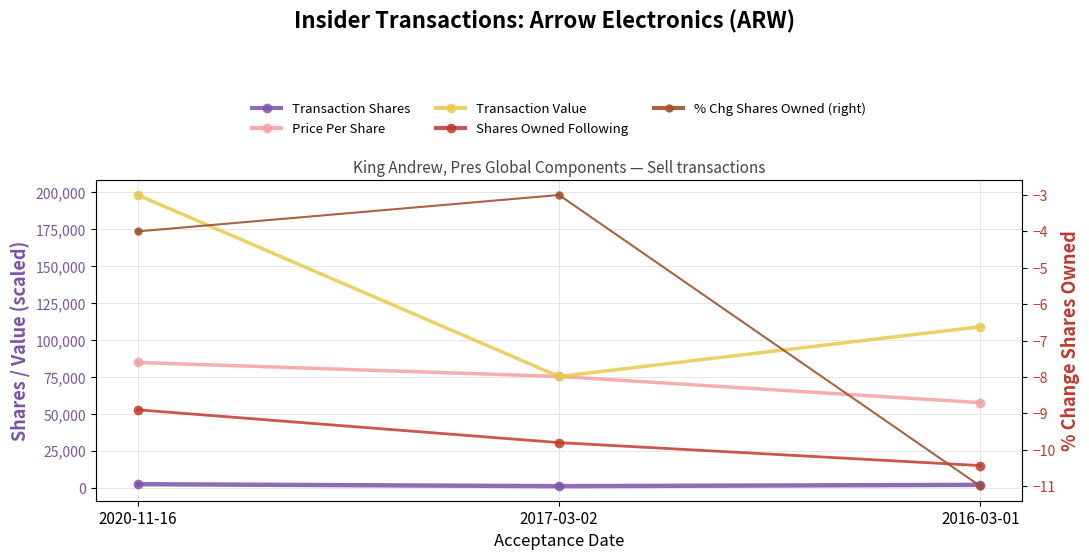

At which label is % Chg Shares Owned (right) closest to -7?

2020-11-16